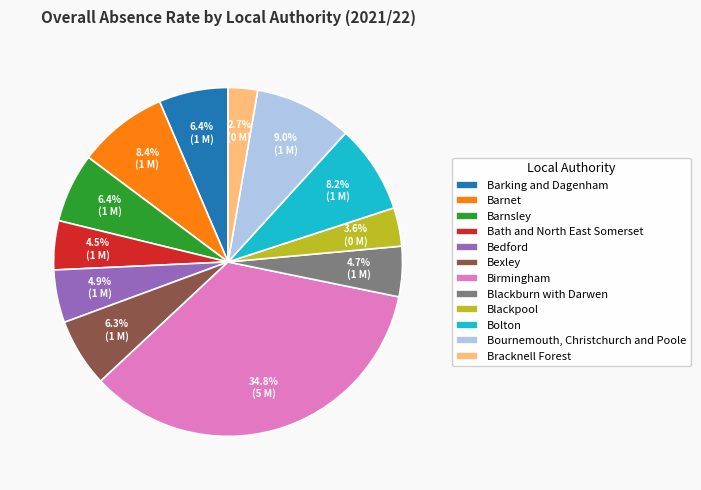

How many segments does this pie chart have?

12